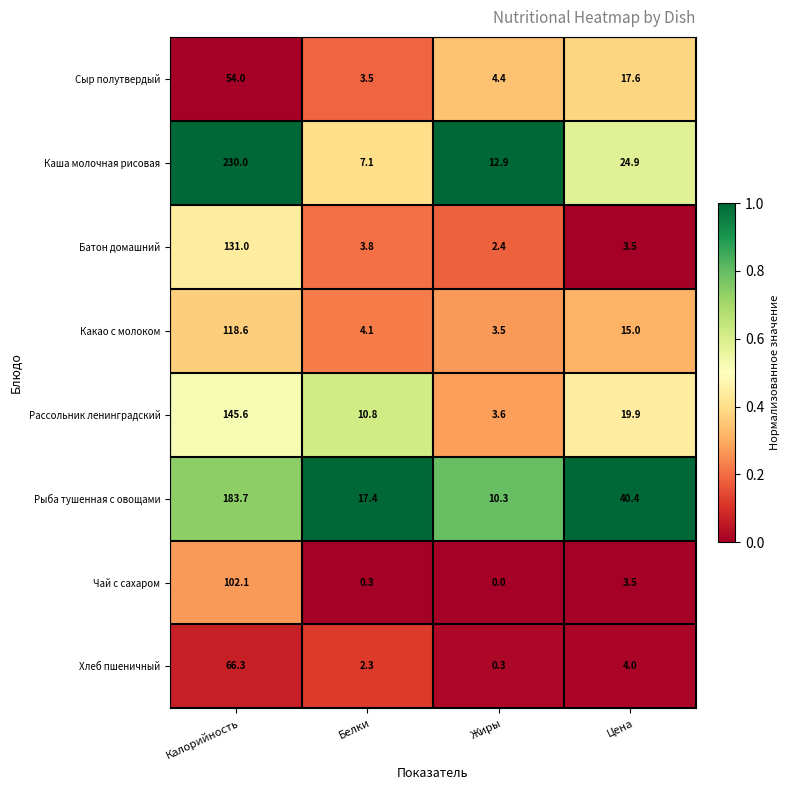

What is the sum of the Какао с молоком values at Жиры and Белки?

7.6